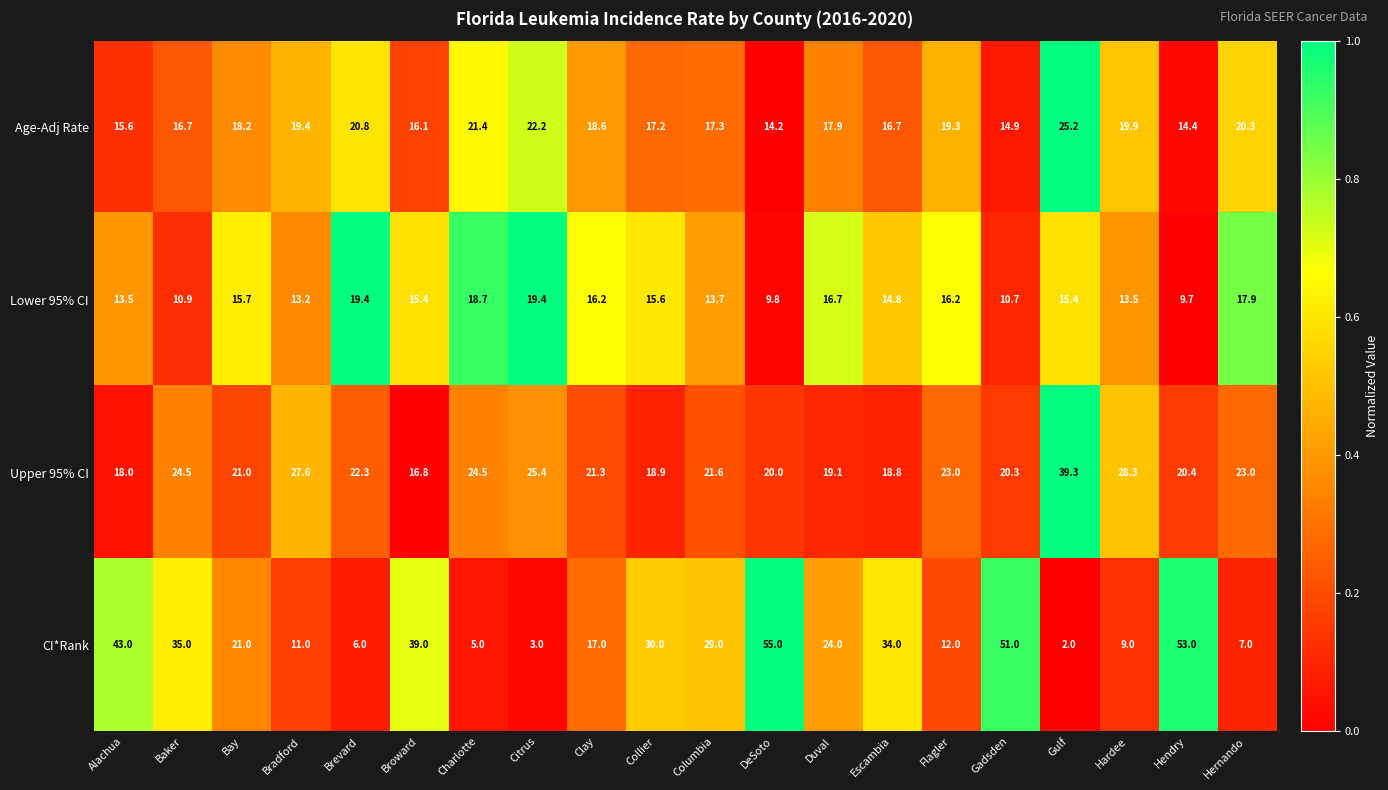

True or false: Upper 95% CI has a value of 39.6 at Hernando.

False